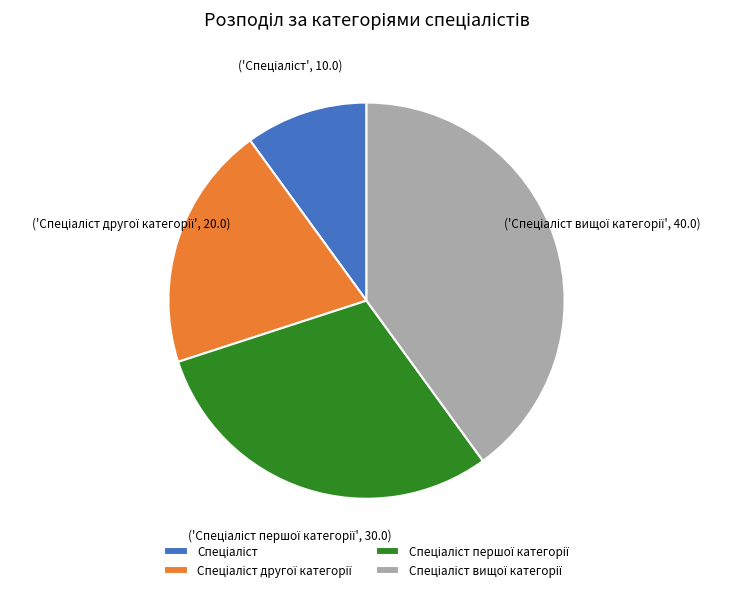

Does any single category account for the majority?

No